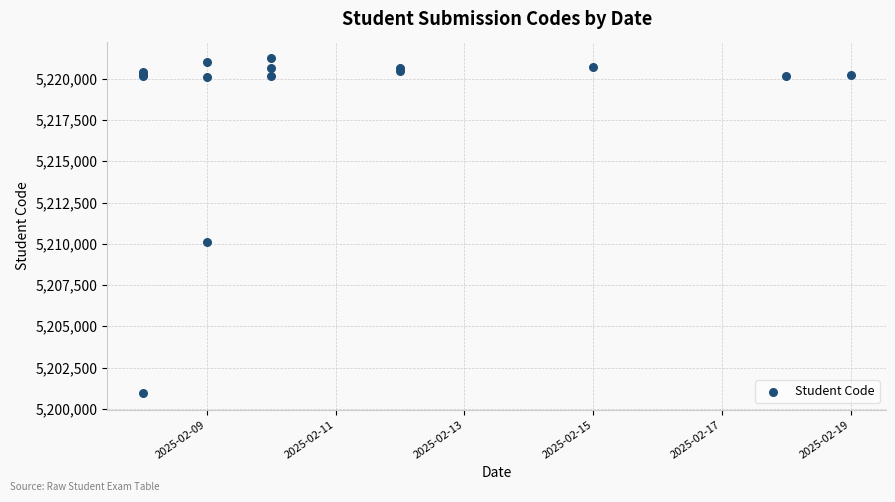

What Y value in the scatter plot is closest to 5211096?

5210095